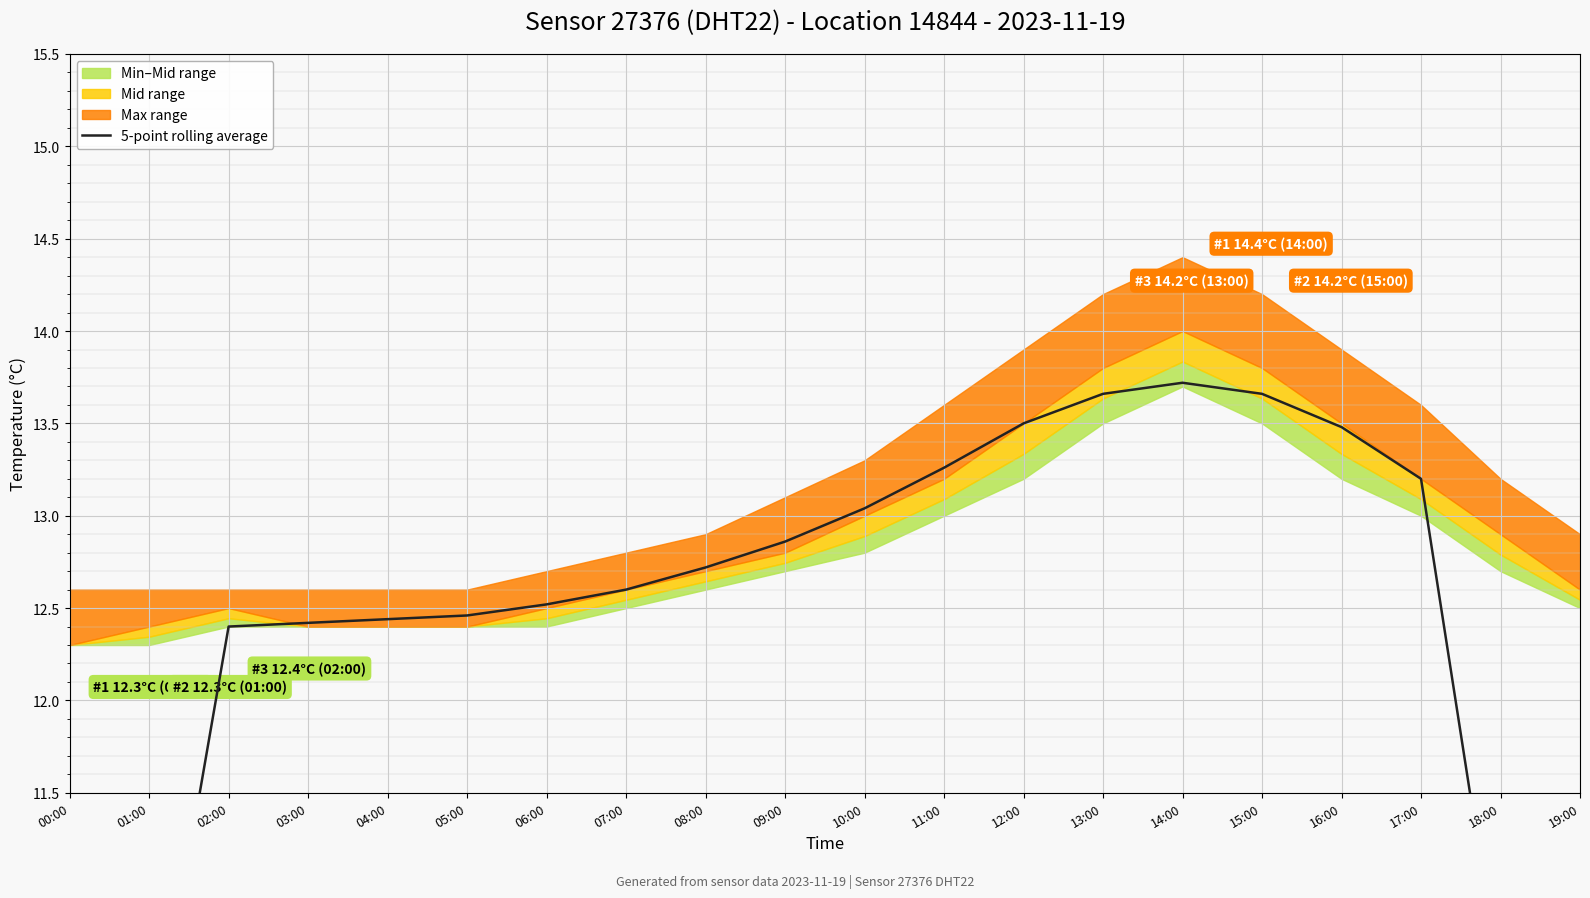

The value at 18:00 is 4.6. True or false?

False